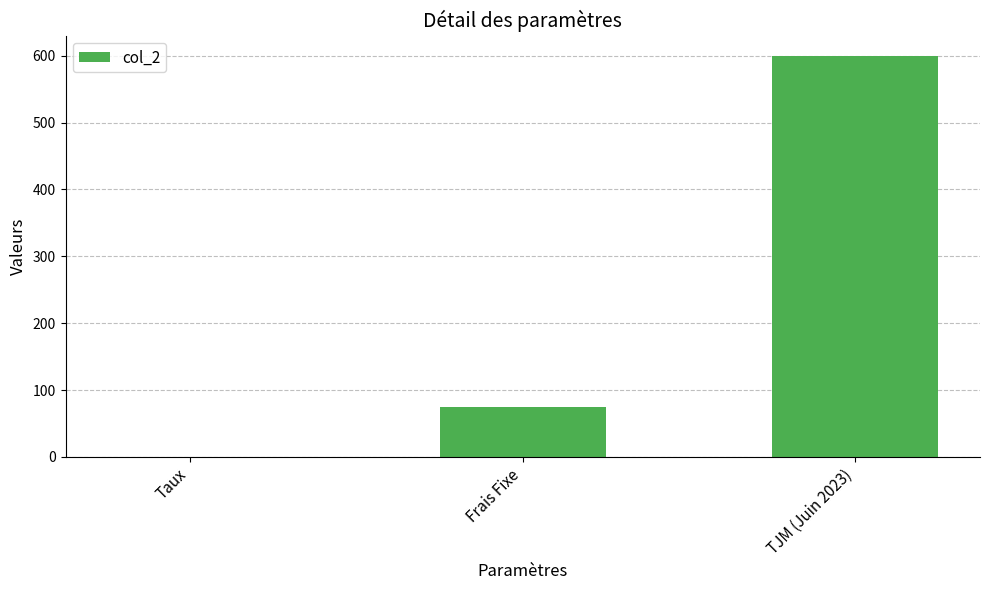

What is the sum of all values?

675.1